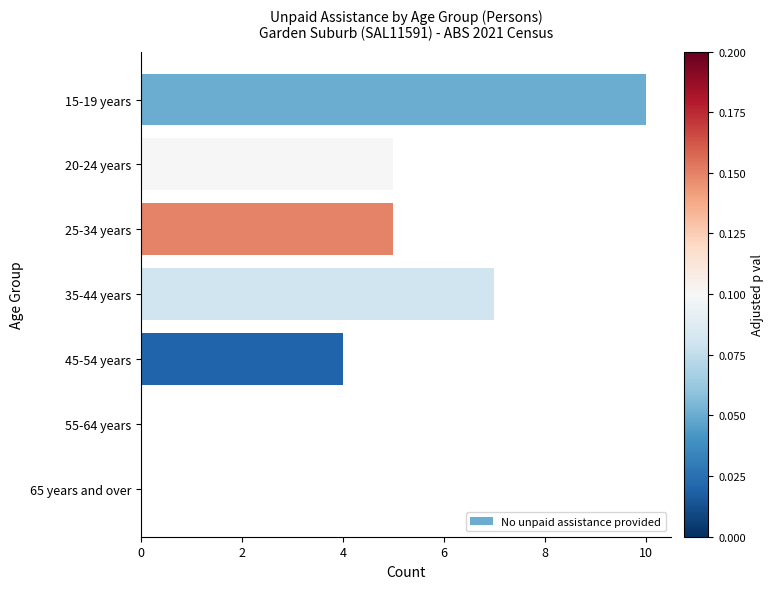

Count the values in the range 0 to 7.

6